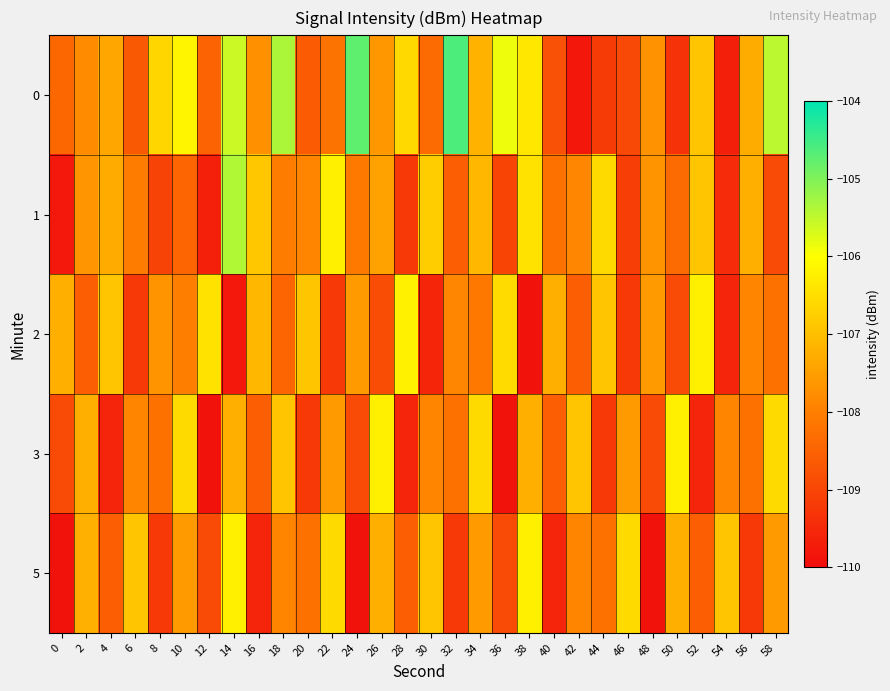

Reading right to left, list all the values displayed in this chart.

0: 58=-105.5	56=-107.3	54=-109.7	52=-106.9	50=-109.3	48=-107.7	46=-108.9	44=-109.2	42=-109.8	40=-108.8	38=-106.4	36=-105.9	34=-107.2	32=-104.6	30=-108.4	28=-106.6	26=-107.6	24=-104.8	22=-108.2	20=-108.6	18=-105.4	16=-107.7	14=-105.6	12=-108.5	10=-106.2	8=-106.6	6=-108.7	4=-107.4	2=-107.8	0=-108.4
1: 58=-108.9	56=-107.2	54=-109.5	52=-106.9	50=-108.3	48=-107.7	46=-109.1	44=-106.6	42=-107.9	40=-108.2	38=-106.5	36=-109.0	34=-107.1	32=-108.6	30=-106.8	28=-109.2	26=-107.5	24=-108.1	22=-106.2	20=-107.9	18=-108.0	16=-106.9	14=-105.4	12=-109.6	10=-108.5	8=-109.0	6=-108.0	4=-107.3	2=-107.7	0=-109.8
2: 58=-108.2	56=-107.9	54=-109.6	52=-106.2	50=-108.9	48=-107.6	46=-109.2	44=-106.9	42=-108.6	40=-107.2	38=-109.9	36=-106.6	34=-108.1	32=-107.9	30=-109.6	28=-106.2	26=-108.9	24=-107.6	22=-109.2	20=-106.9	18=-108.5	16=-107.1	14=-109.8	12=-106.5	10=-108.0	8=-107.7	6=-109.2	4=-106.9	2=-108.6	0=-107.2
3: 58=-106.6	56=-108.2	54=-107.9	52=-109.6	50=-106.2	48=-108.9	46=-107.6	44=-109.2	42=-106.9	40=-108.6	38=-107.2	36=-109.9	34=-106.6	32=-108.2	30=-107.9	28=-109.6	26=-106.2	24=-108.9	22=-107.6	20=-109.2	18=-106.9	16=-108.6	14=-107.2	12=-109.9	10=-106.6	8=-108.2	6=-107.9	4=-109.6	2=-107.2	0=-108.9
5: 58=-107.6	56=-109.2	54=-106.9	52=-108.6	50=-107.2	48=-109.9	46=-106.6	44=-108.2	42=-107.9	40=-109.6	38=-106.2	36=-108.9	34=-107.6	32=-109.2	30=-106.9	28=-108.6	26=-107.2	24=-109.9	22=-106.6	20=-108.2	18=-107.9	16=-109.6	14=-106.2	12=-108.9	10=-107.6	8=-109.2	6=-106.9	4=-108.6	2=-107.2	0=-109.9